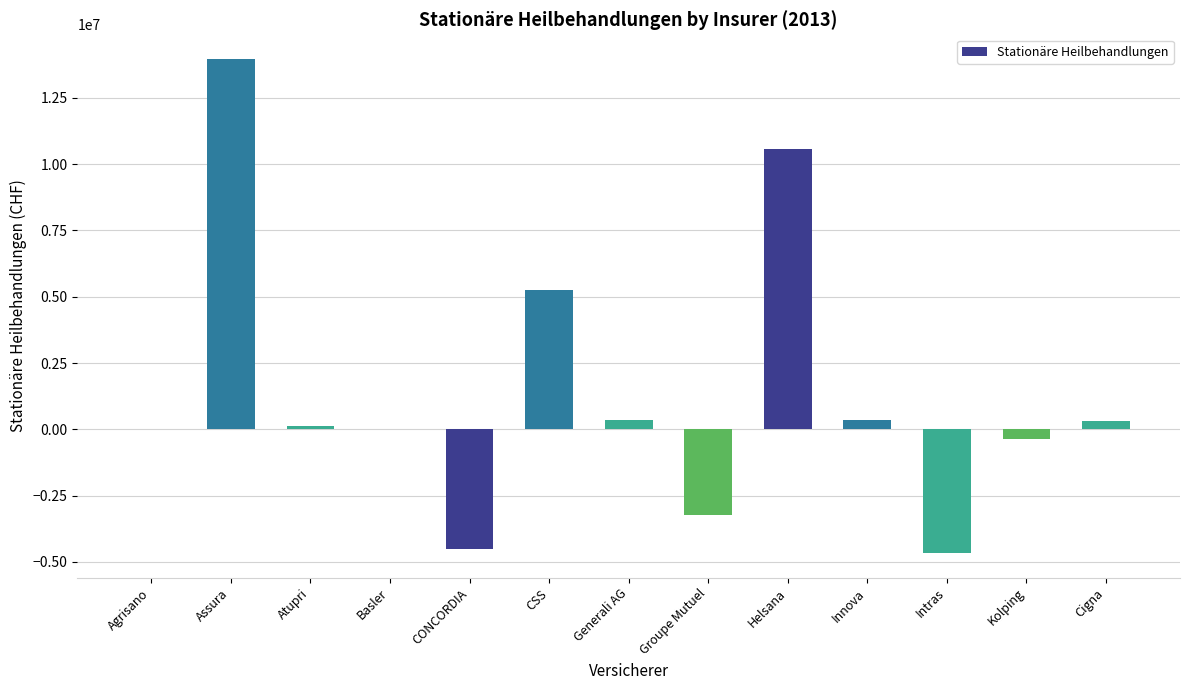

Where is the data nearest to the value 4652466?

CSS